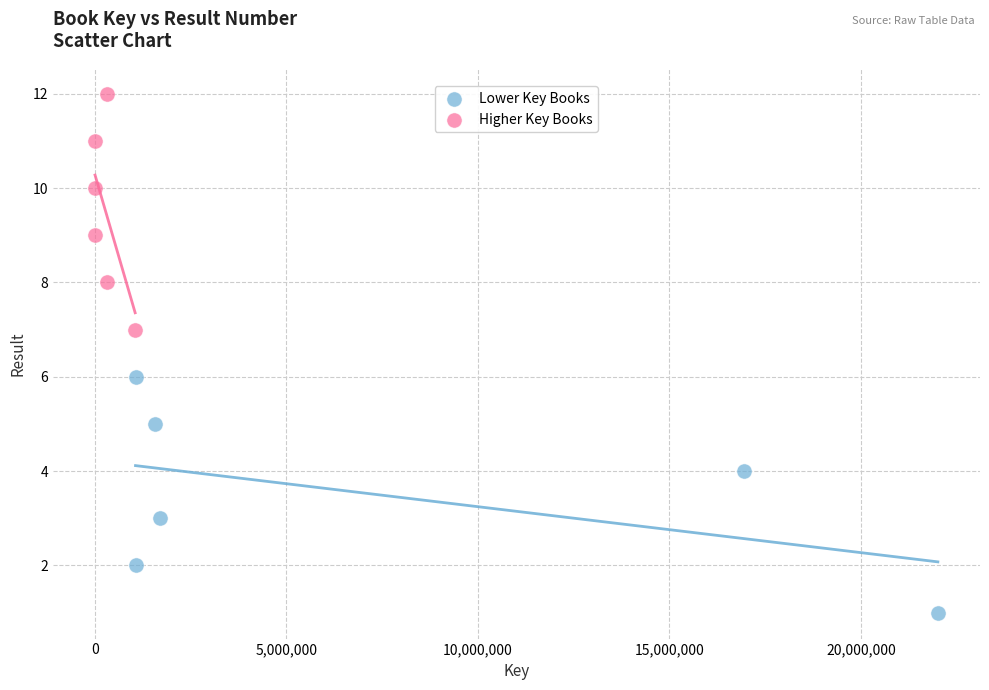

Which series reaches the minimum Y coordinate?

Lower Key Books